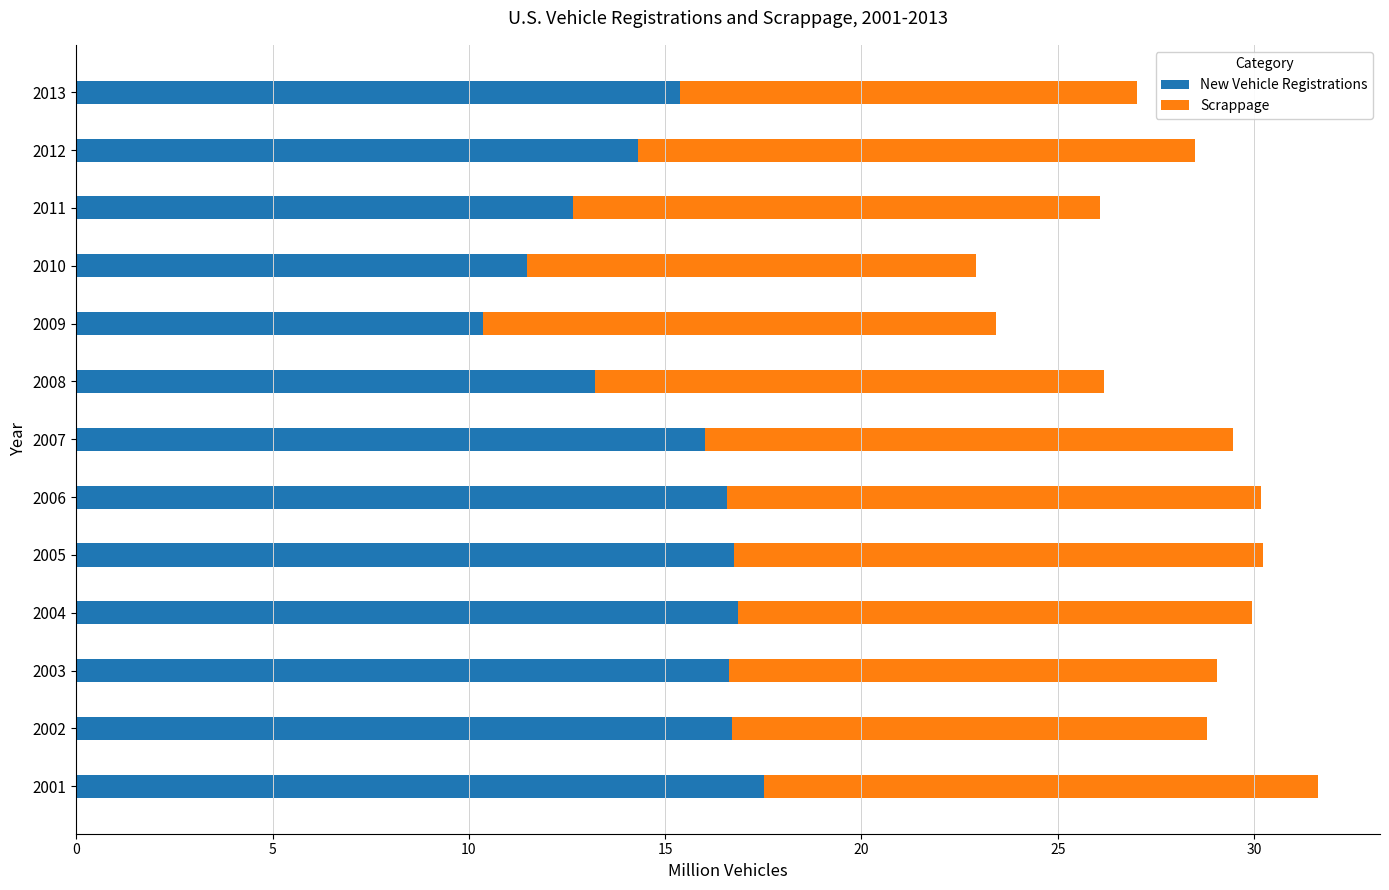

Read the New Vehicle Registrations value at 2013.

15.4